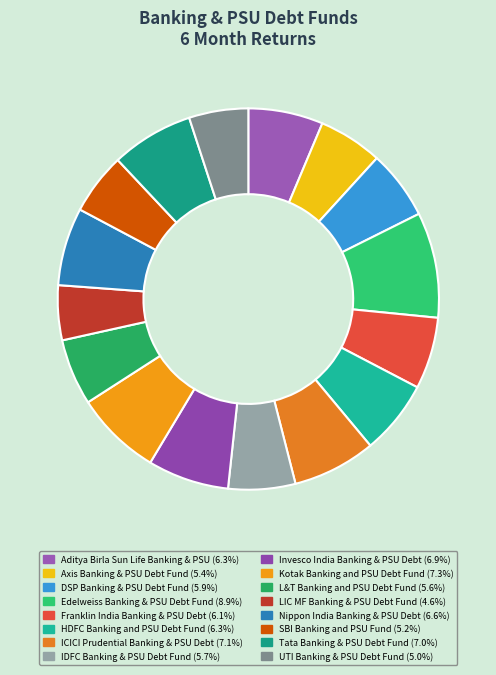

How many segments does this pie chart have?

16